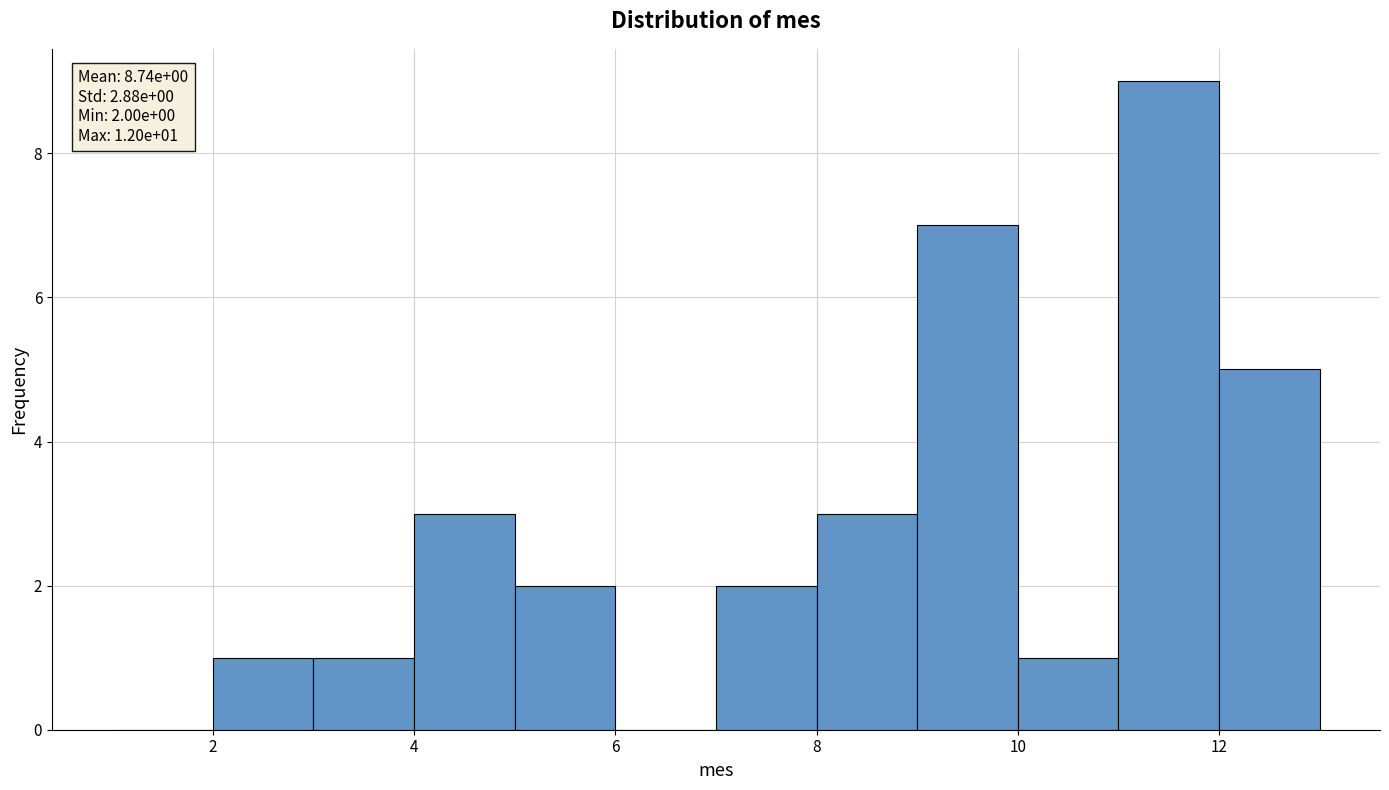

Which range on the x-axis has the tallest bar?

11 to 12